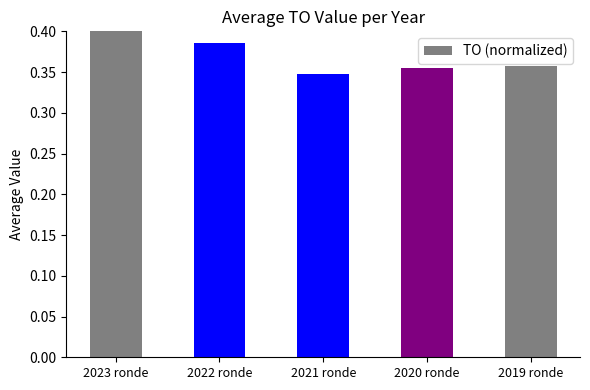

Is it true that the value at 2023 ronde is 0.4?

True